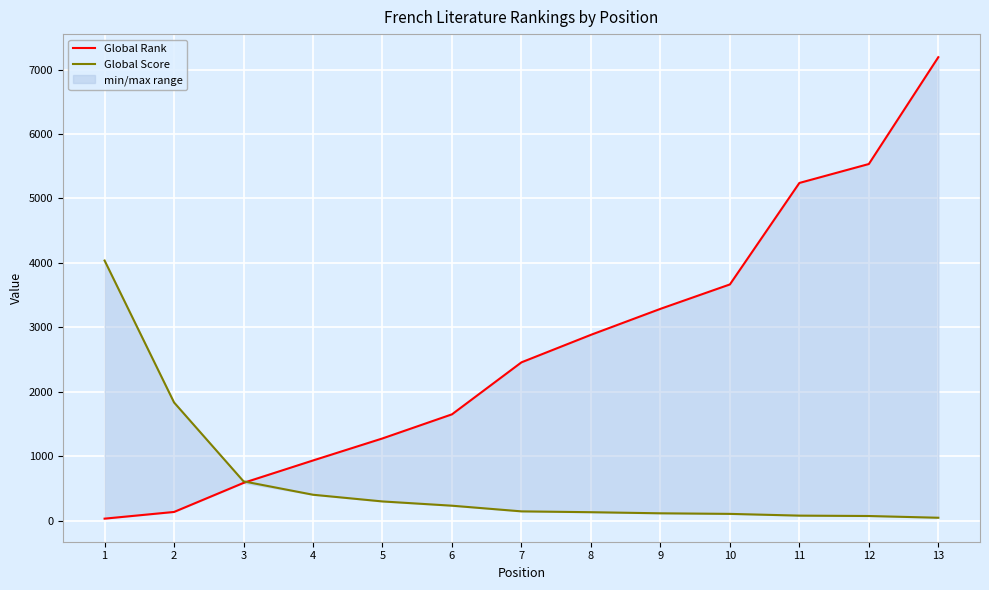

Between 6 and 1, which is larger?

6